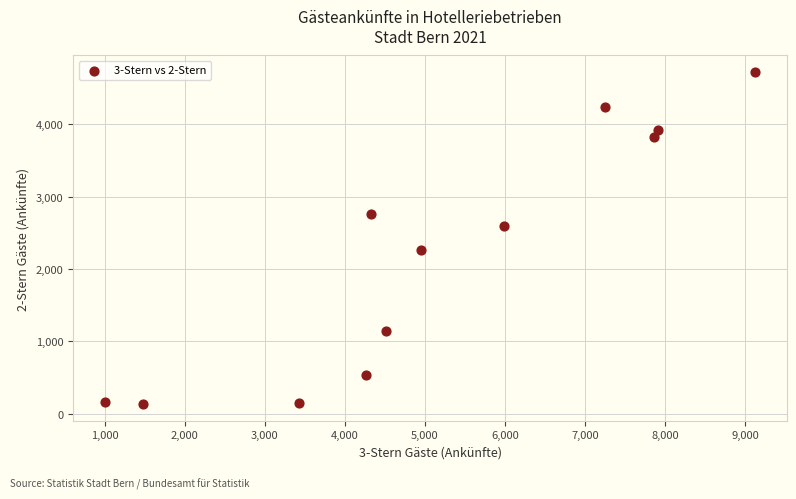

What is the range of Y values (max minus min)?

4591